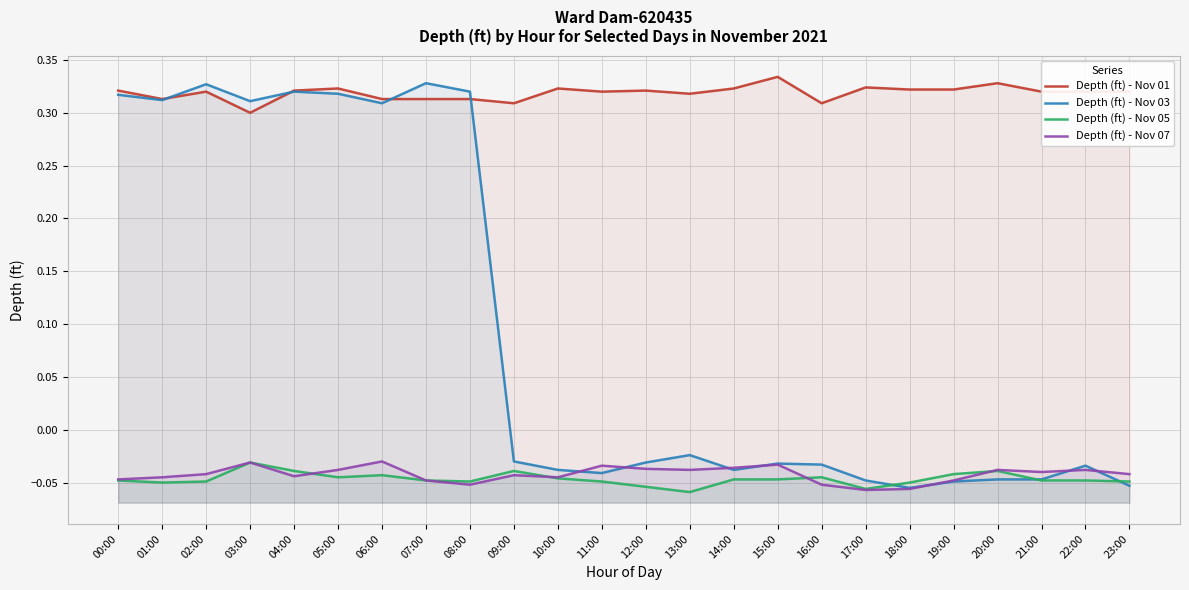

What is the difference between the second highest and second lowest values in the Depth (ft) - Nov 03 series?

0.4